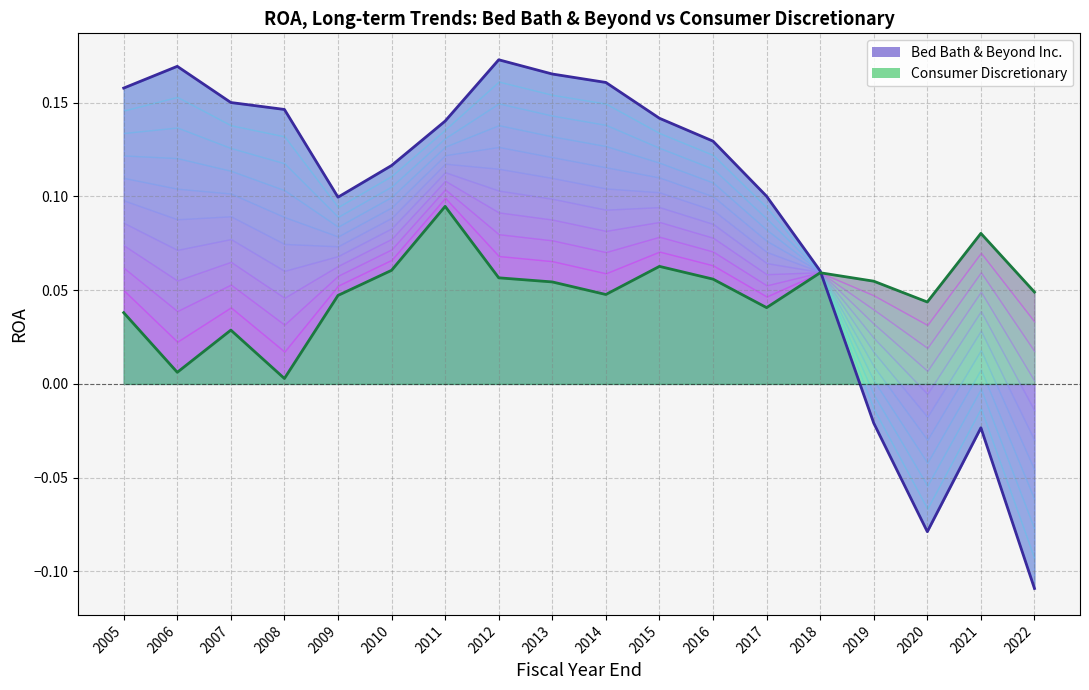

How many times do Consumer Discretionary and Bed Bath & Beyond Inc. cross each other?

1